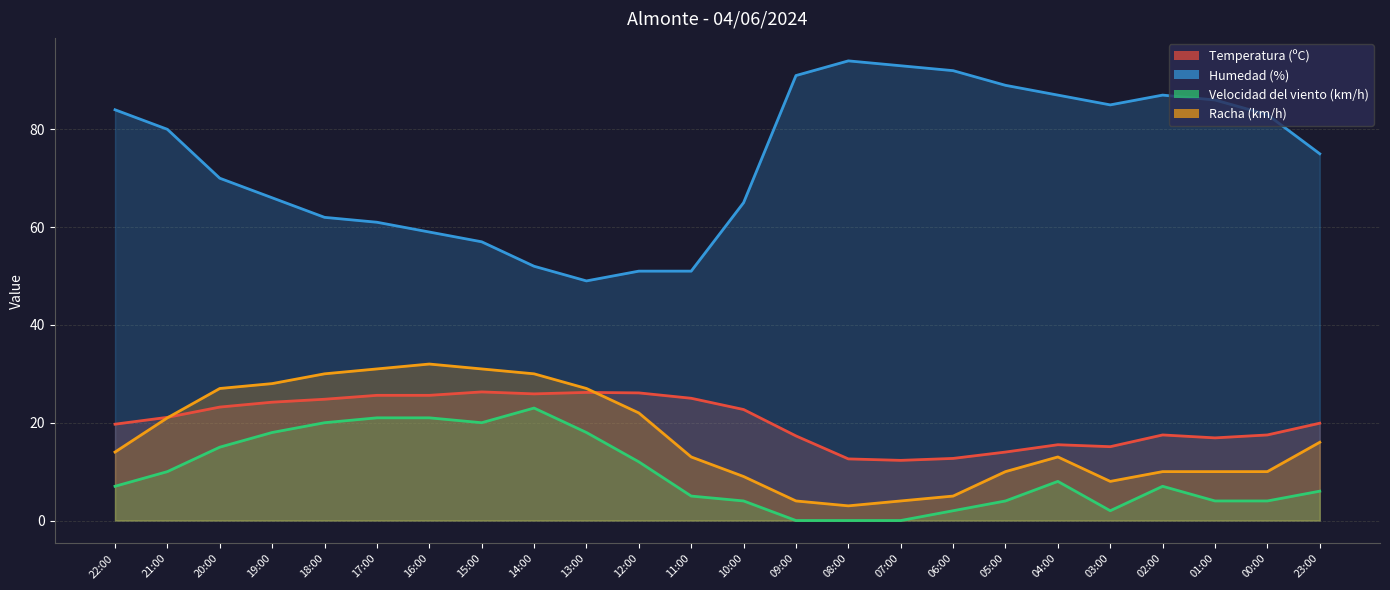

Rank the categories by Racha (km/h) value from highest to lowest.

16:00, 17:00, 15:00, 18:00, 14:00, 19:00, 20:00, 13:00, 12:00, 21:00, 23:00, 22:00, 11:00, 04:00, 05:00, 02:00, 01:00, 00:00, 10:00, 03:00, 06:00, 09:00, 07:00, 08:00